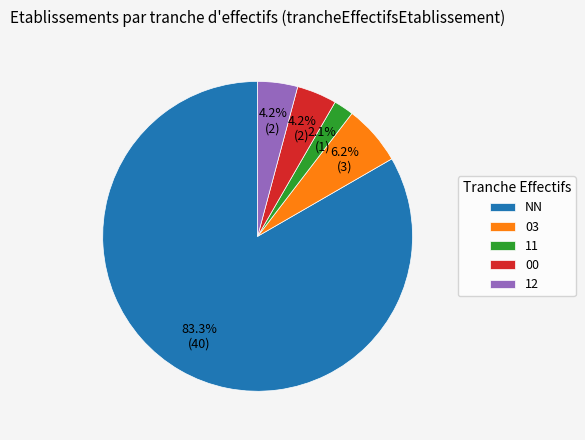

Which category accounts for the majority?

NN